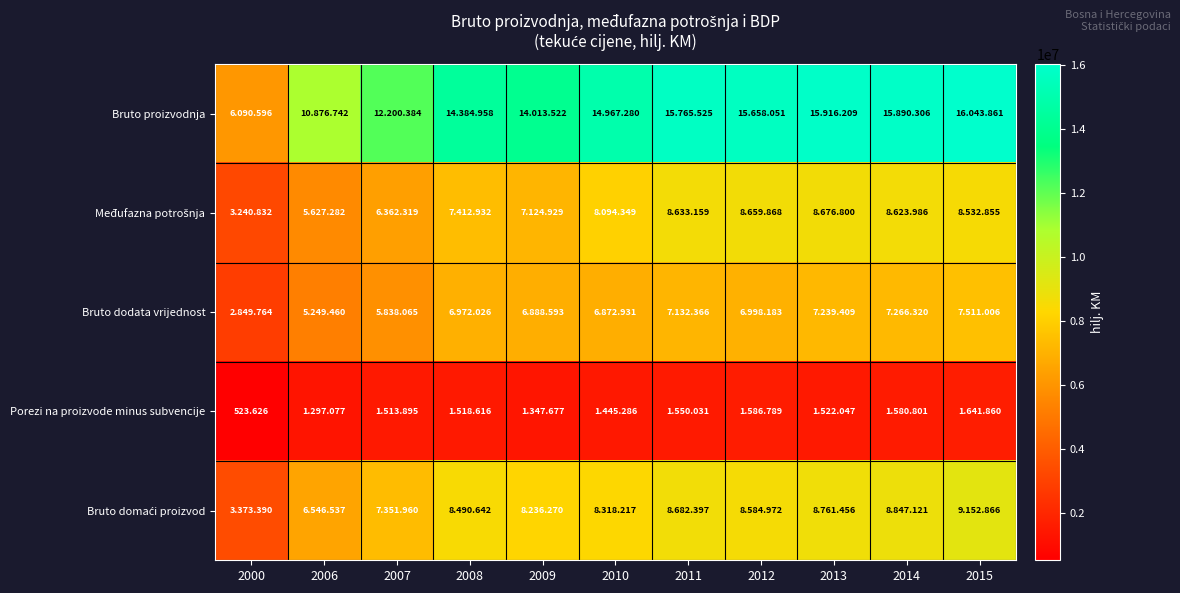

List the labels in order of Bruto dodata vrijednost value, smallest first.

2000, 2006, 2007, 2010, 2009, 2008, 2012, 2011, 2013, 2014, 2015